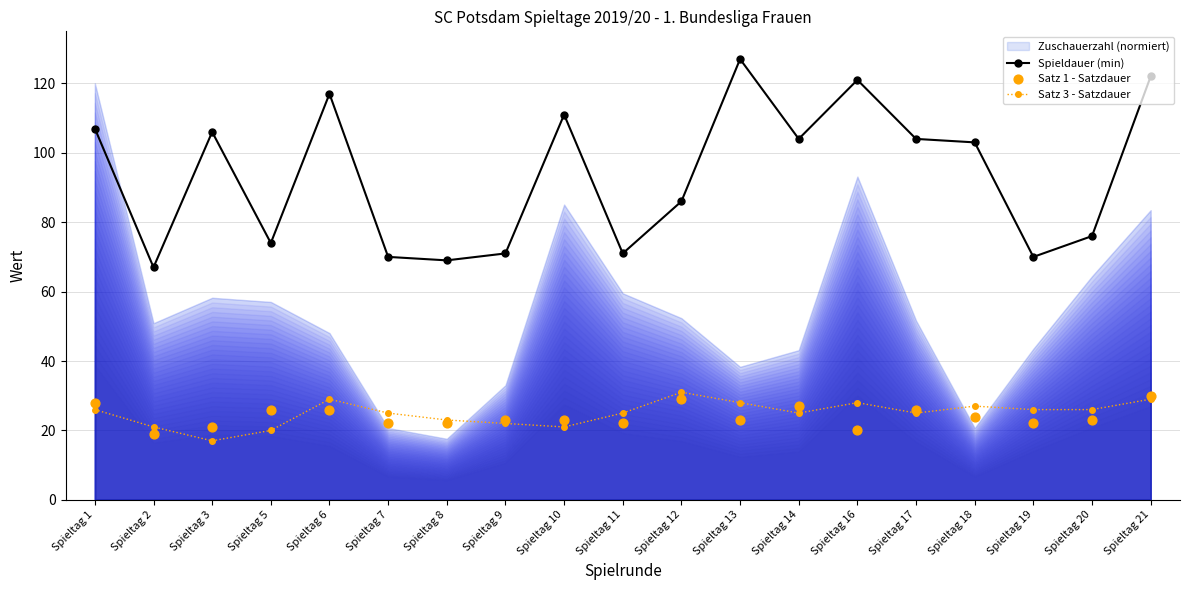

At which category is the sum across all series the highest?

Spieltag 21